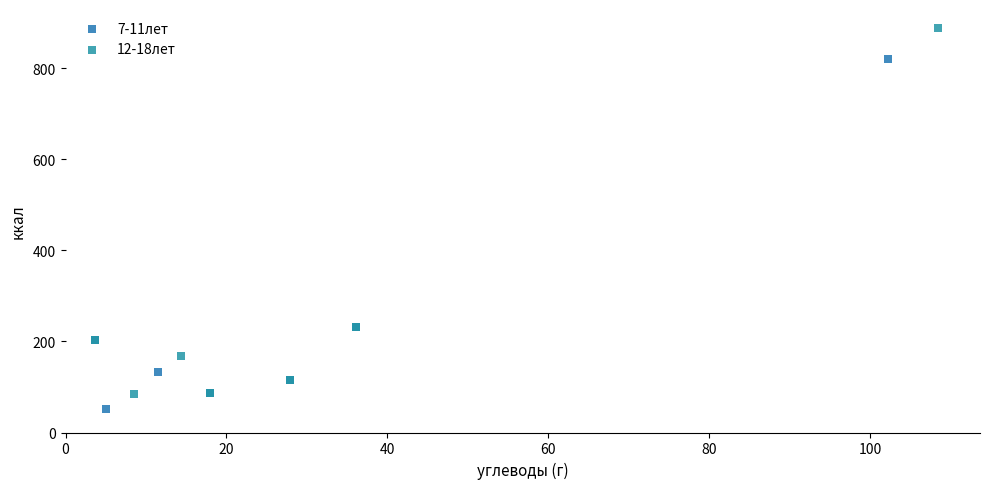

Which series reaches the maximum Y coordinate?

12-18лет